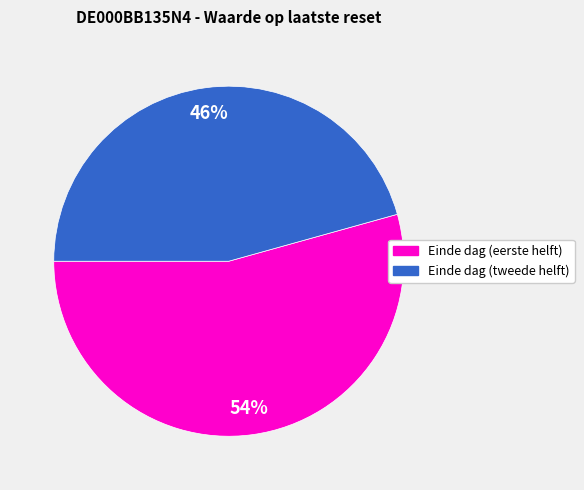

Is there any slice that represents more than half of the pie?

Yes